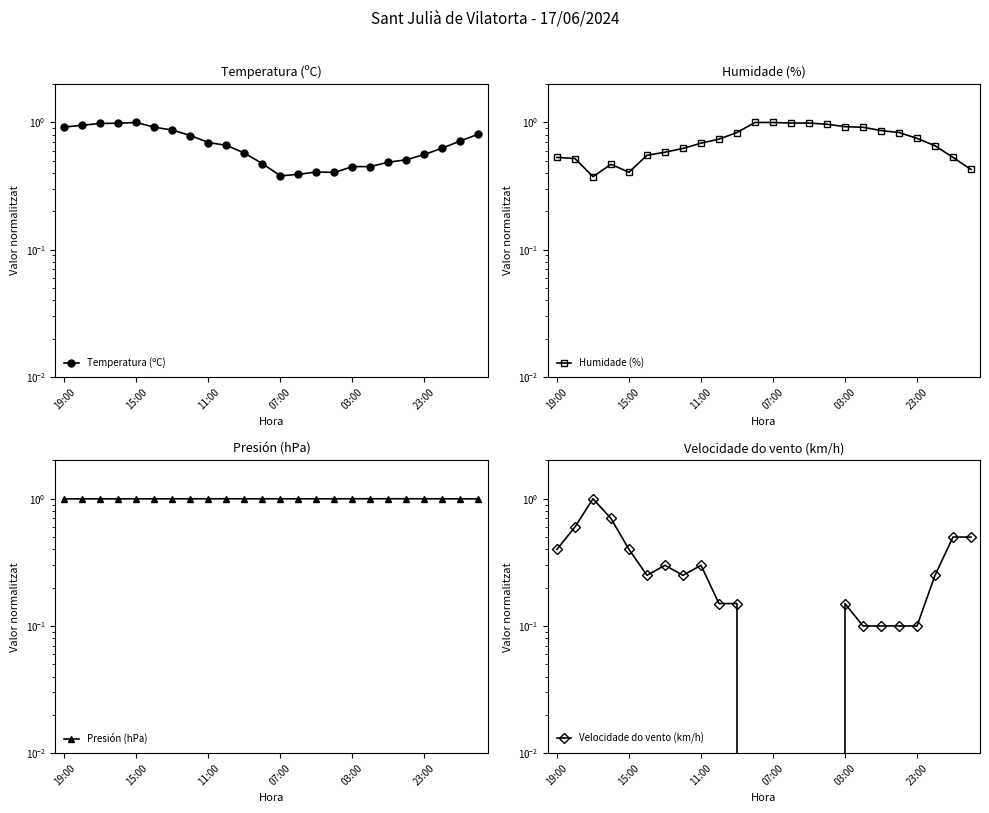

At 21, list the series in order from largest to smallest.

Presión (hPa), Humidade (%), Temperatura (ºC), Velocidade do vento (km/h)